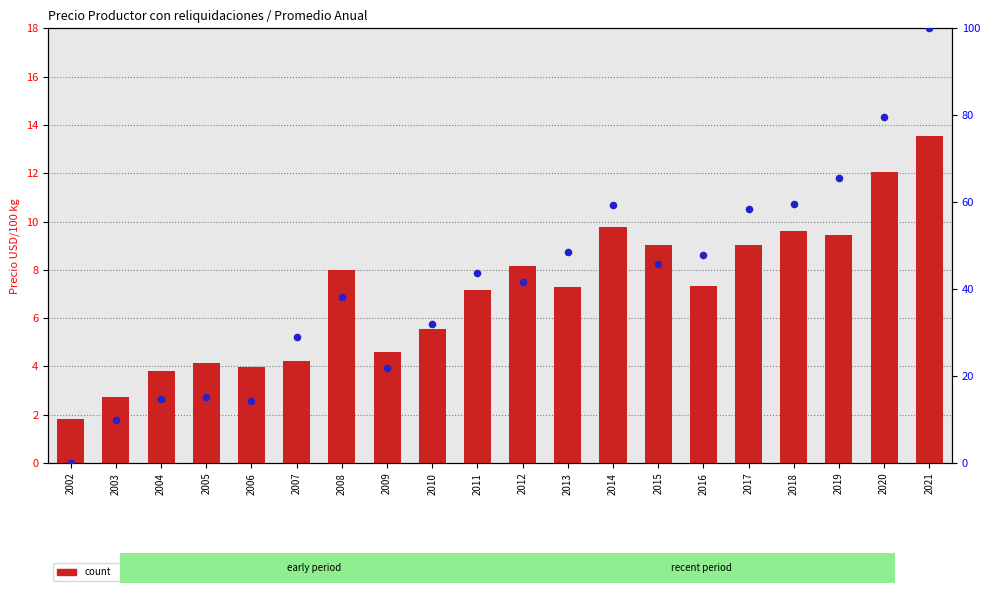

What is the total value across all series at 2005?

19.2